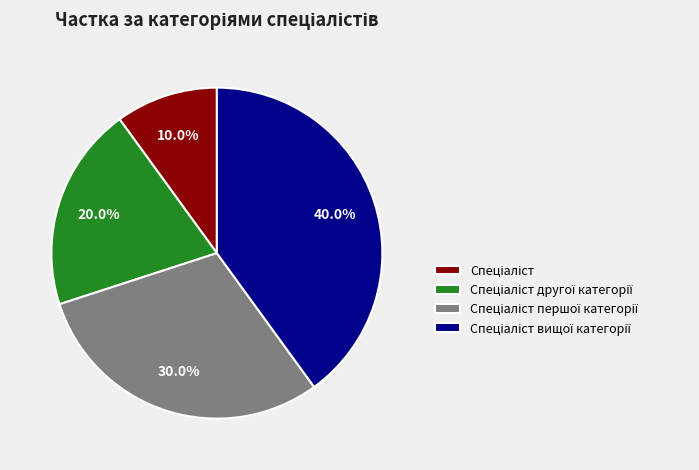

To the nearest percent, what is the average slice percentage?

25%